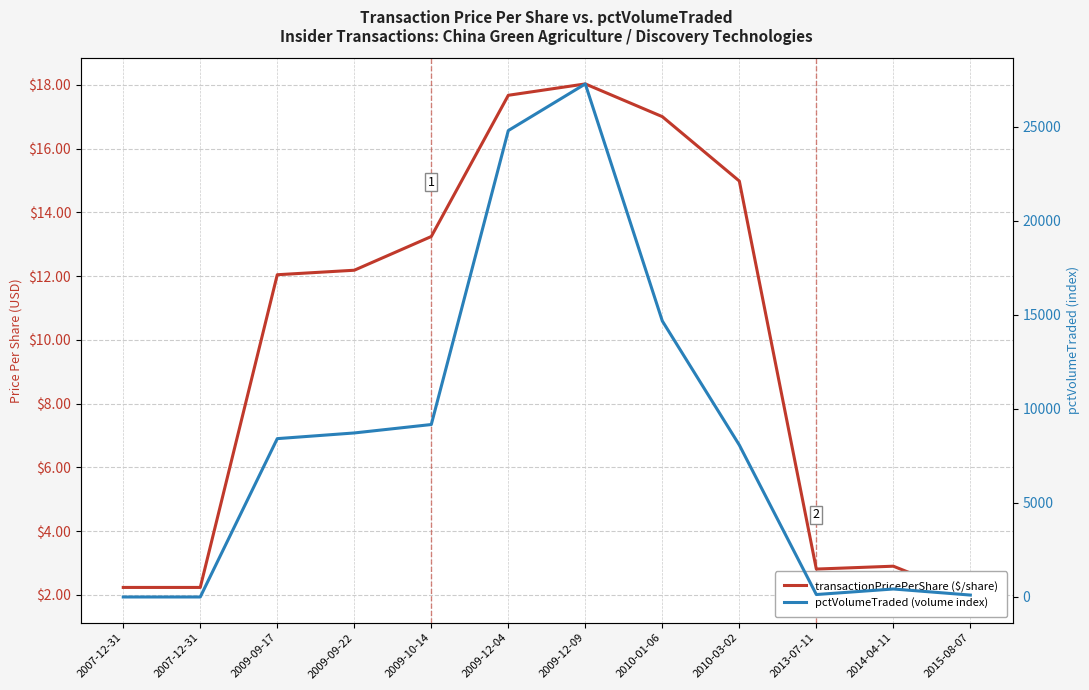

Which series has the largest total across all categories?

pctVolumeTraded (volume index)